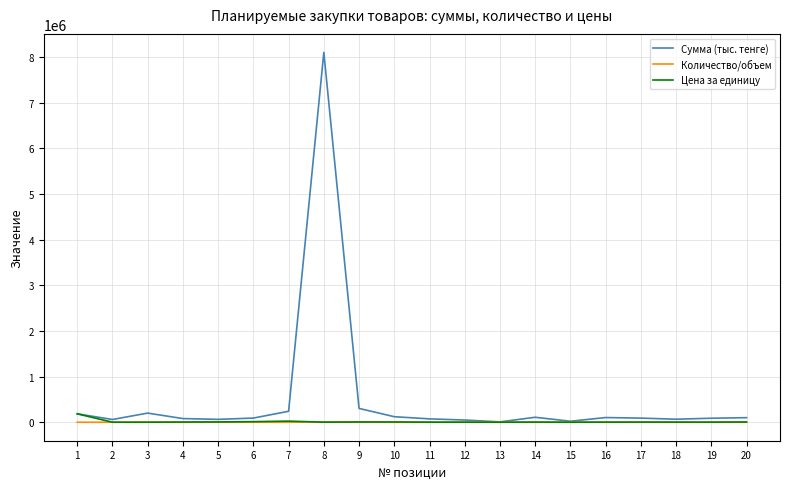

Count the number of data series in this chart.

3